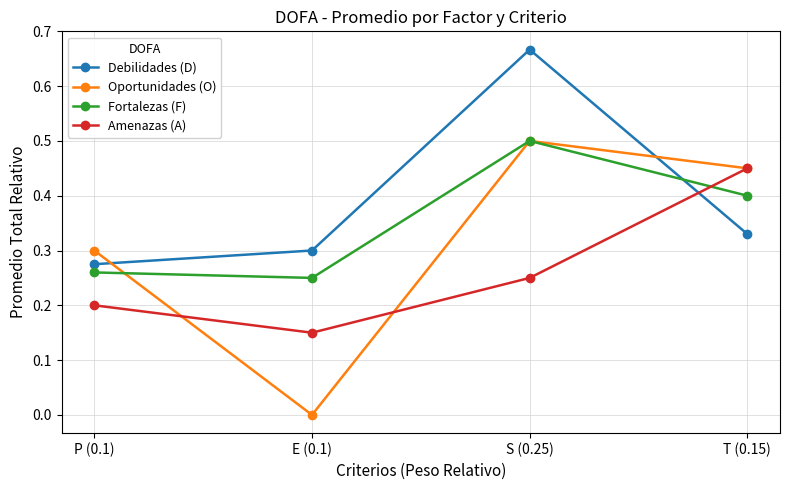

The Fortalezas (F) series shows 0.6 at T (0.15). True or false?

False